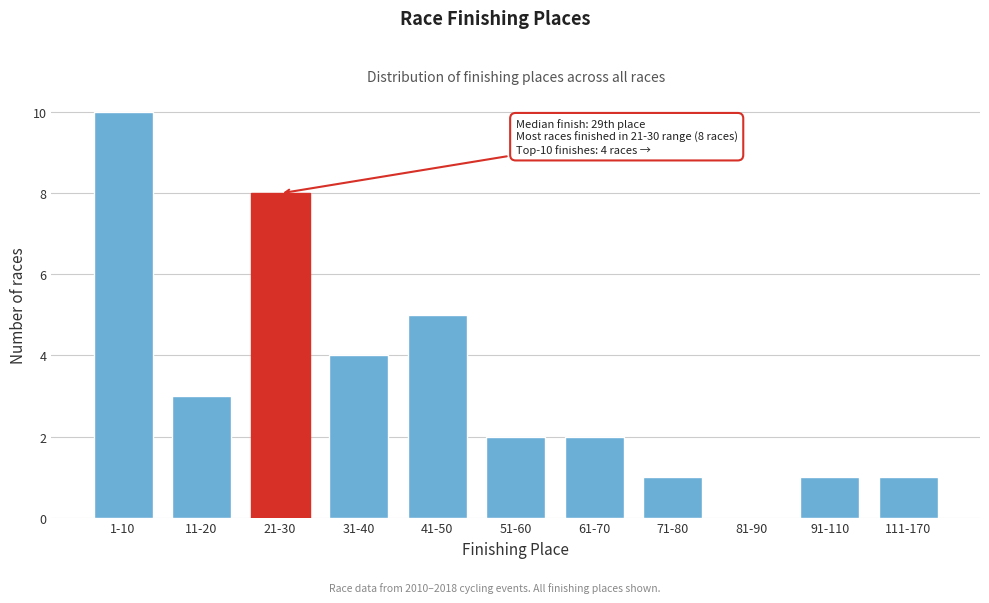

Reading left to right, transcribe all the data shown in this chart.

1-10=10	11-20=3	21-30=8	31-40=4	41-50=5	51-60=2	61-70=2	71-80=1	81-90=0	91-110=1	111-170=1